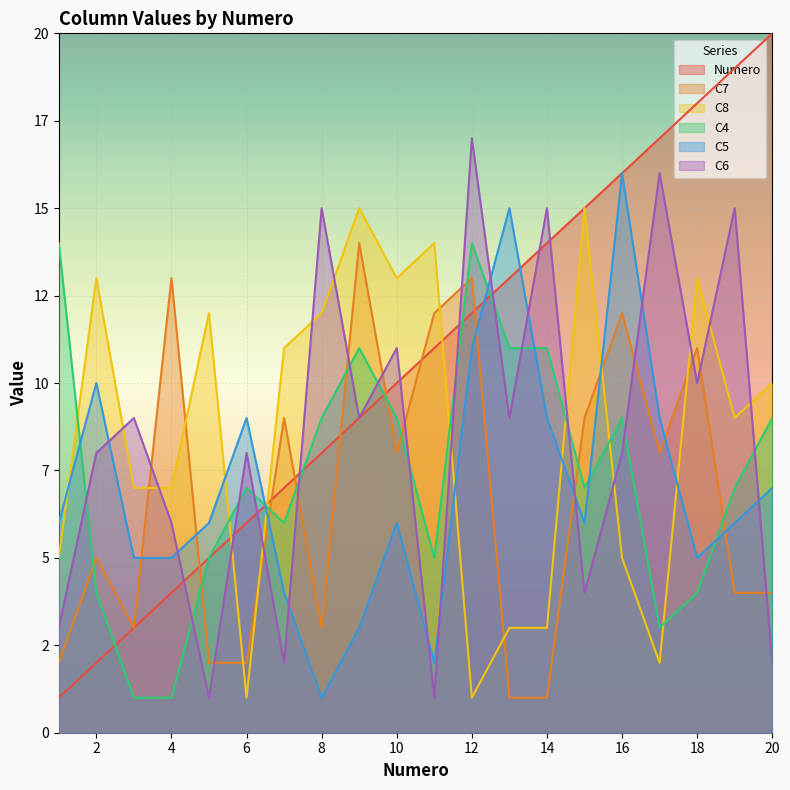

Which has a higher value, 6 or 17?

17